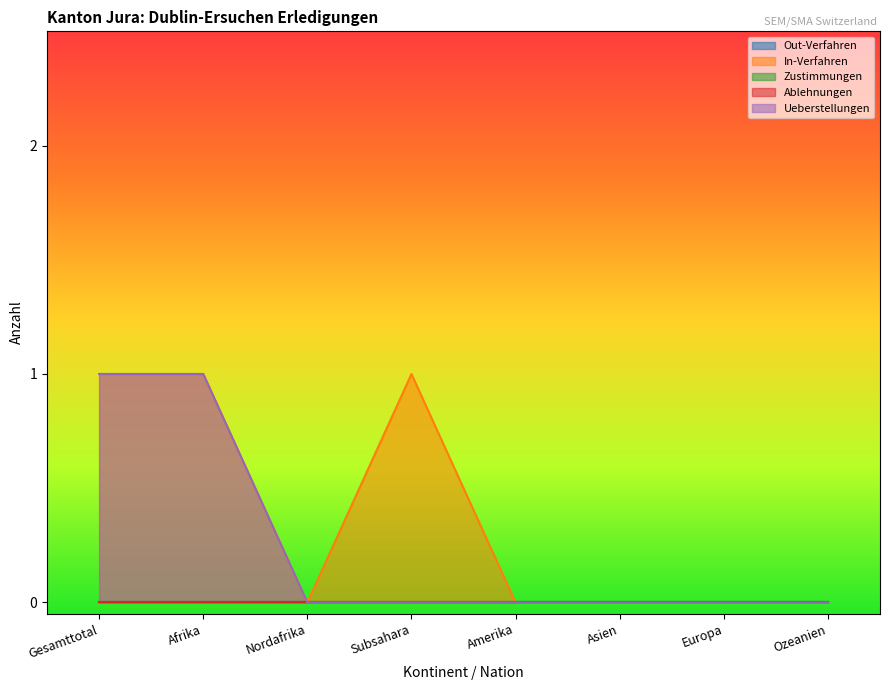

How many Ueberstellungen values are between 0 and 1?

8